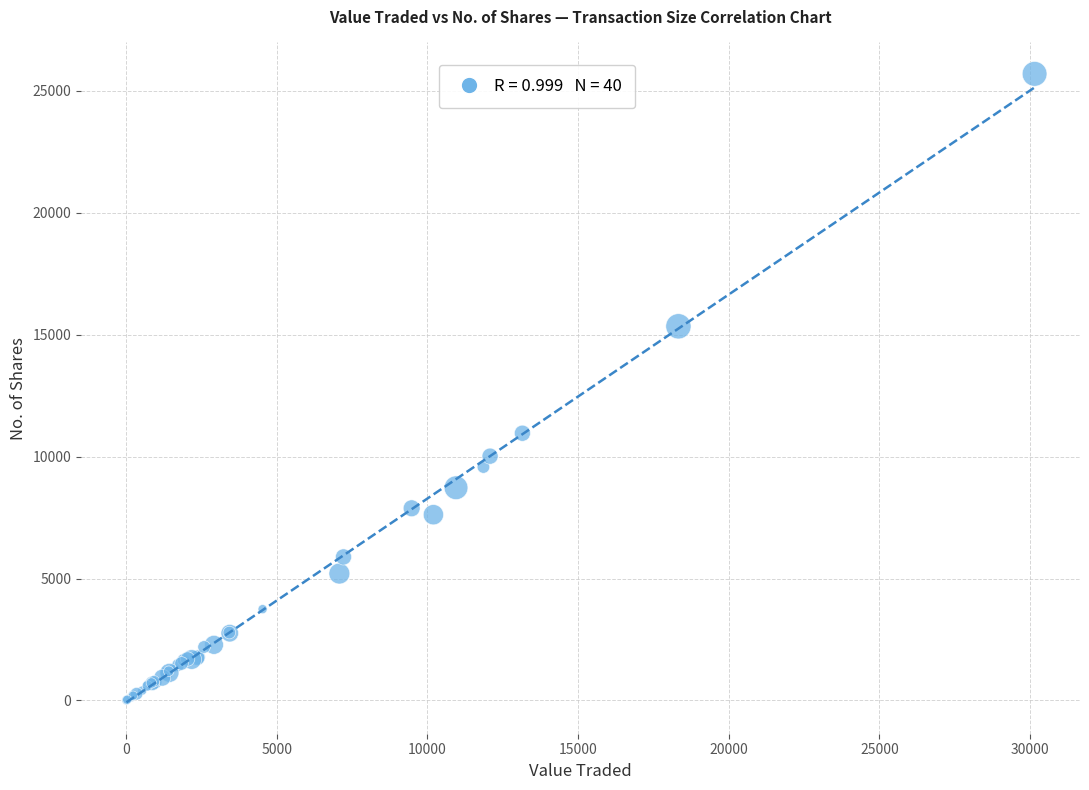

What Y value in the scatter plot is closest to 12855?

10961